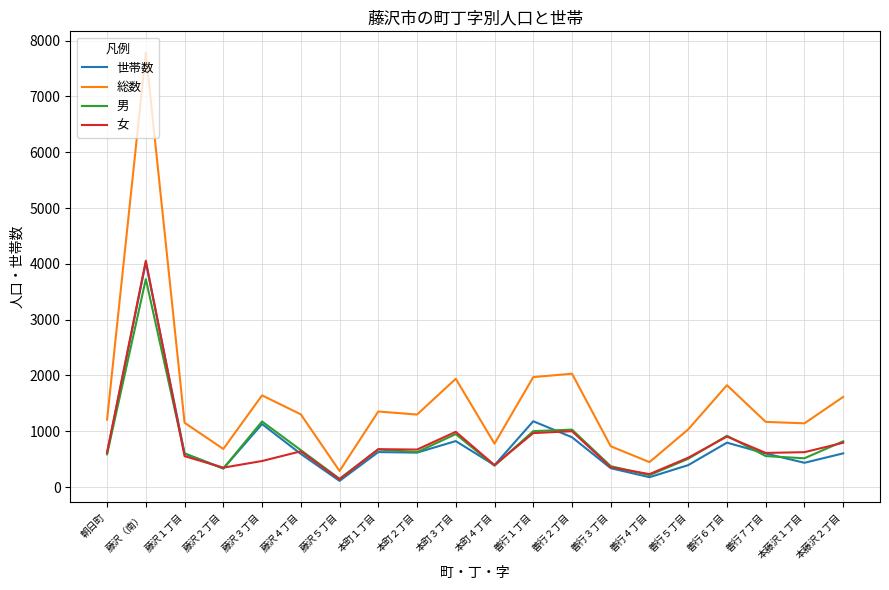

True or false: 世帯数 and 総数 intersect in this chart.

False